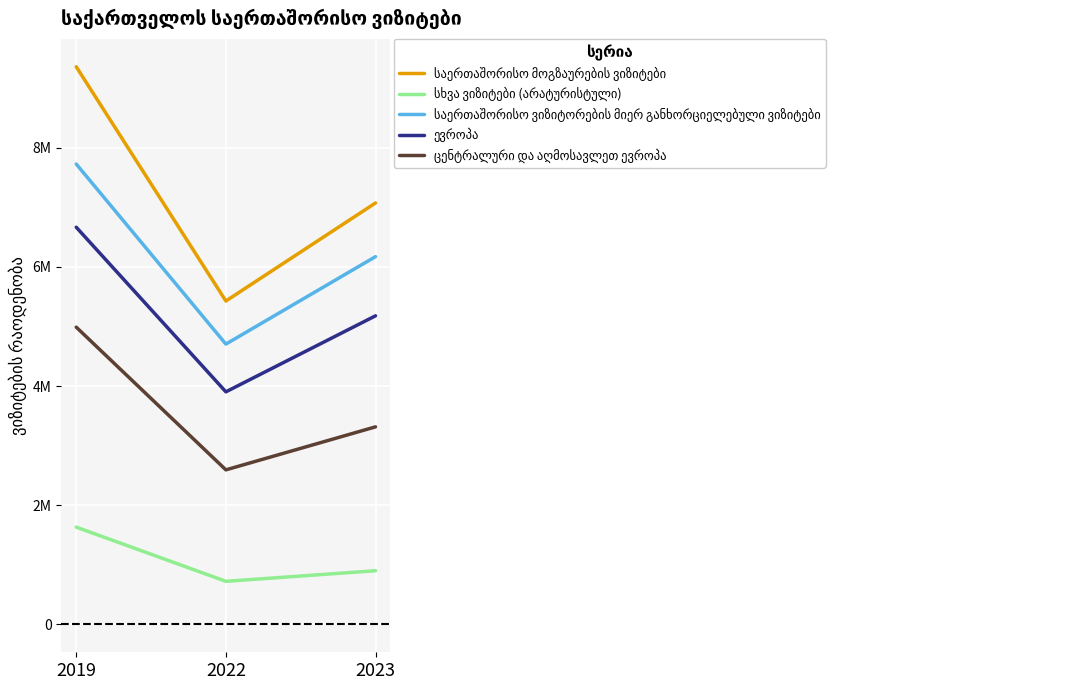

Does the chart display data point markers on the line(s)?

No